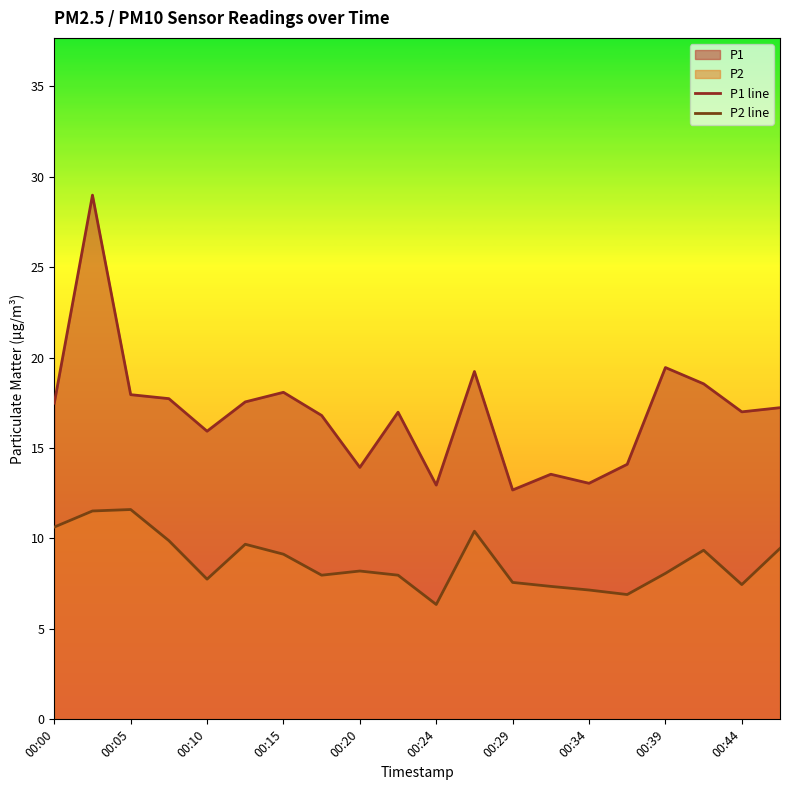

Reading left to right, list all the values displayed in this chart.

P1 line: 17.5	29.0	17.9	17.7	15.9	17.6	18.1	16.8	13.9	17.0	12.9	19.2	12.7	13.6	13.1	14.1	19.4	18.6	17.0	17.2
P2 line: 10.6	11.5	11.6	9.9	7.8	9.7	9.1	8.0	8.2	8.0	6.3	10.4	7.6	7.3	7.2	6.9	8.1	9.3	7.5	9.4